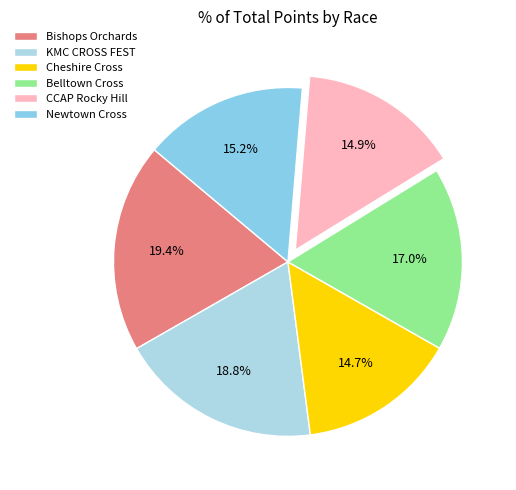

How many slices are in this pie chart?

6